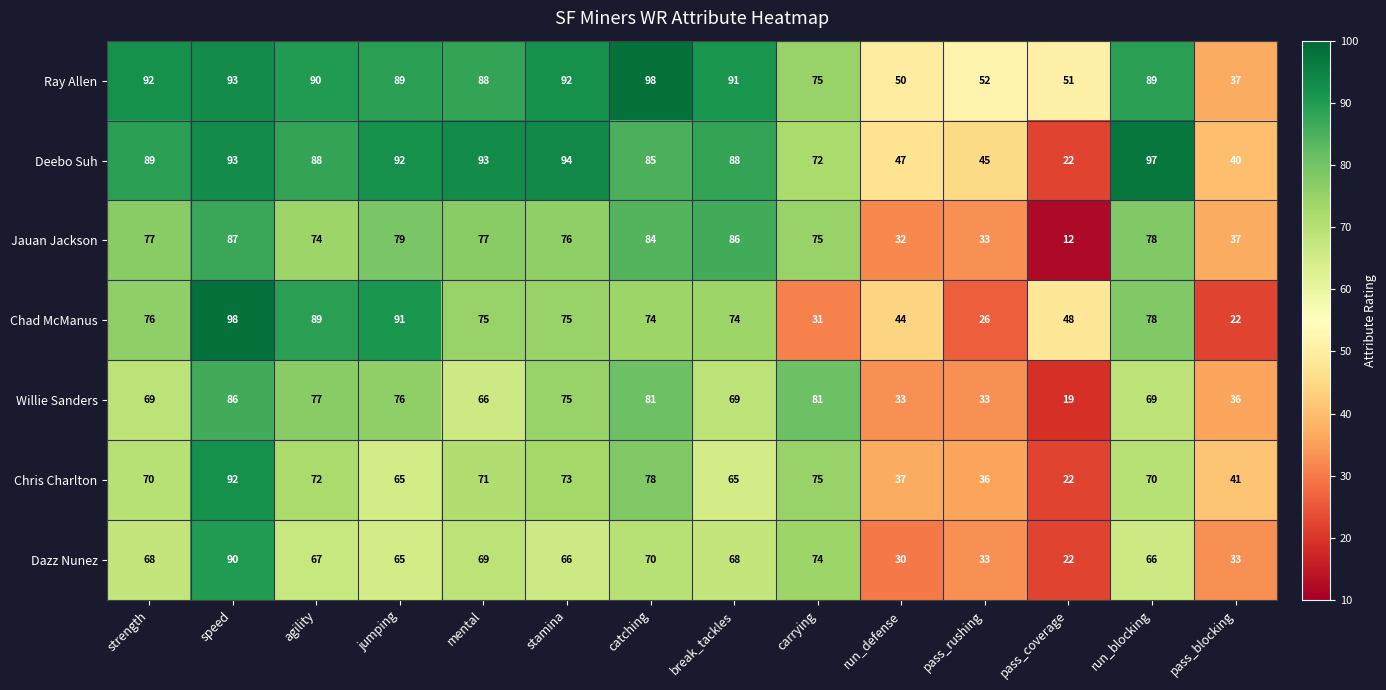

At run_defense, list the series in order from smallest to largest.

Dazz Nunez, Jauan Jackson, Willie Sanders, Chris Charlton, Chad McManus, Deebo Suh, Ray Allen